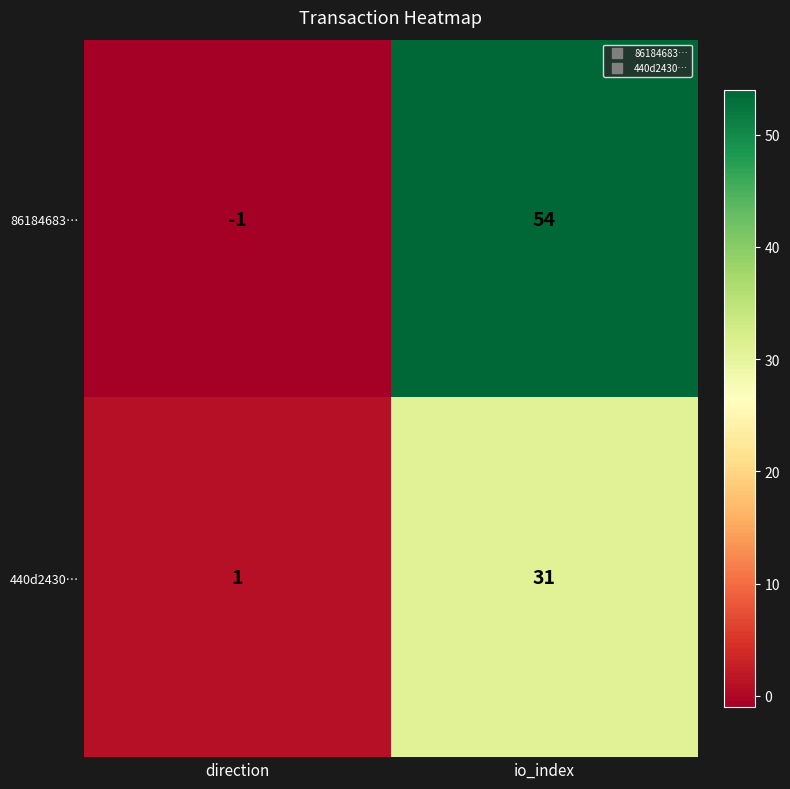

Is it true that 440d2430… equals 1 at direction?

True